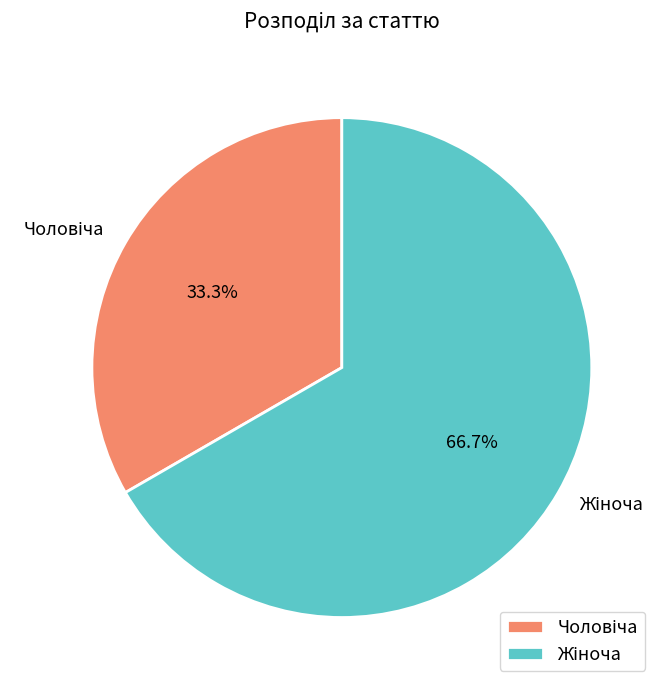

Is there a majority slice in this chart?

Yes